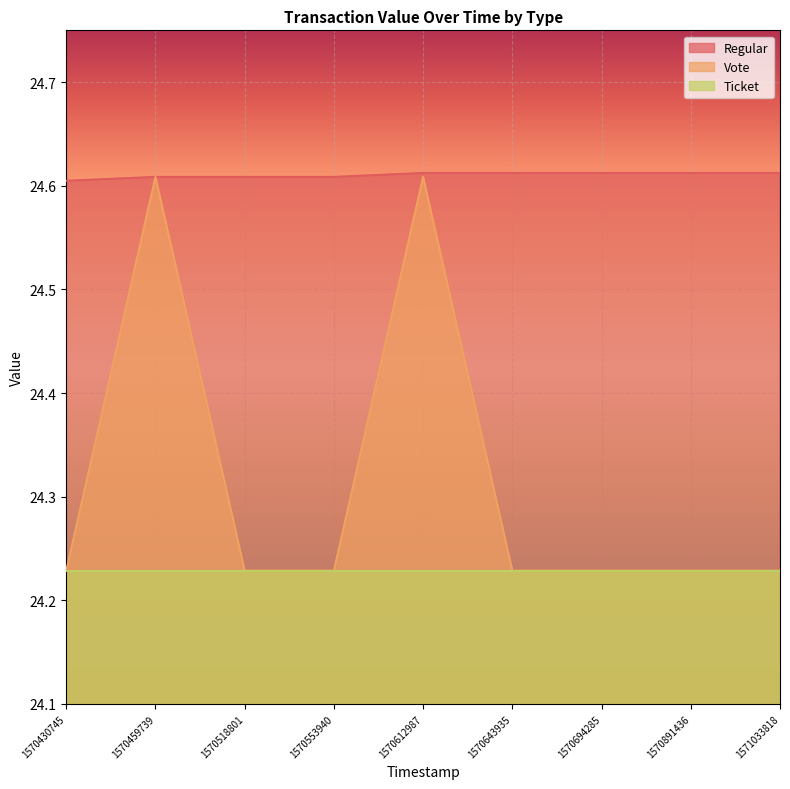

At which label is Vote closest to 24?

1570430745